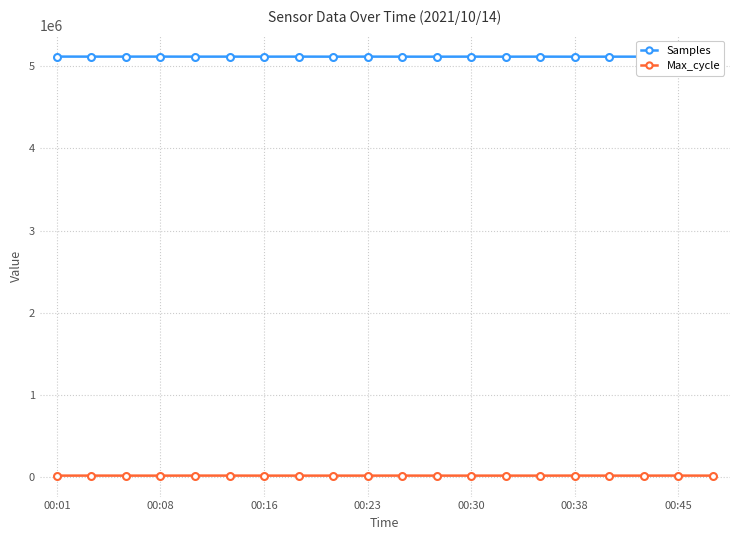

In Samples, how many points are higher than both neighbors (excluding endpoints)?

7